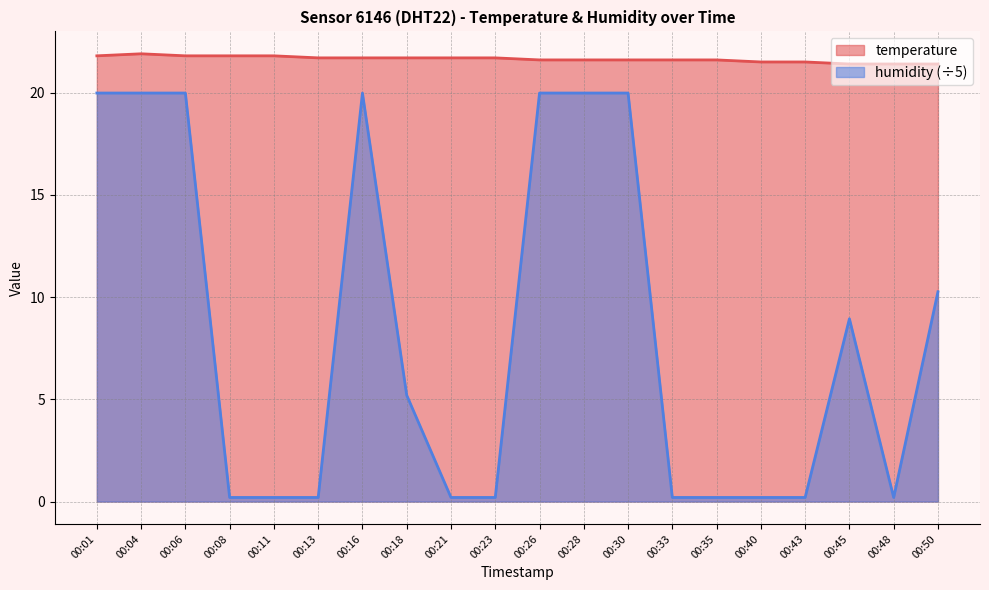

The value of humidity at 00:04 is 4.6. True or false?

False